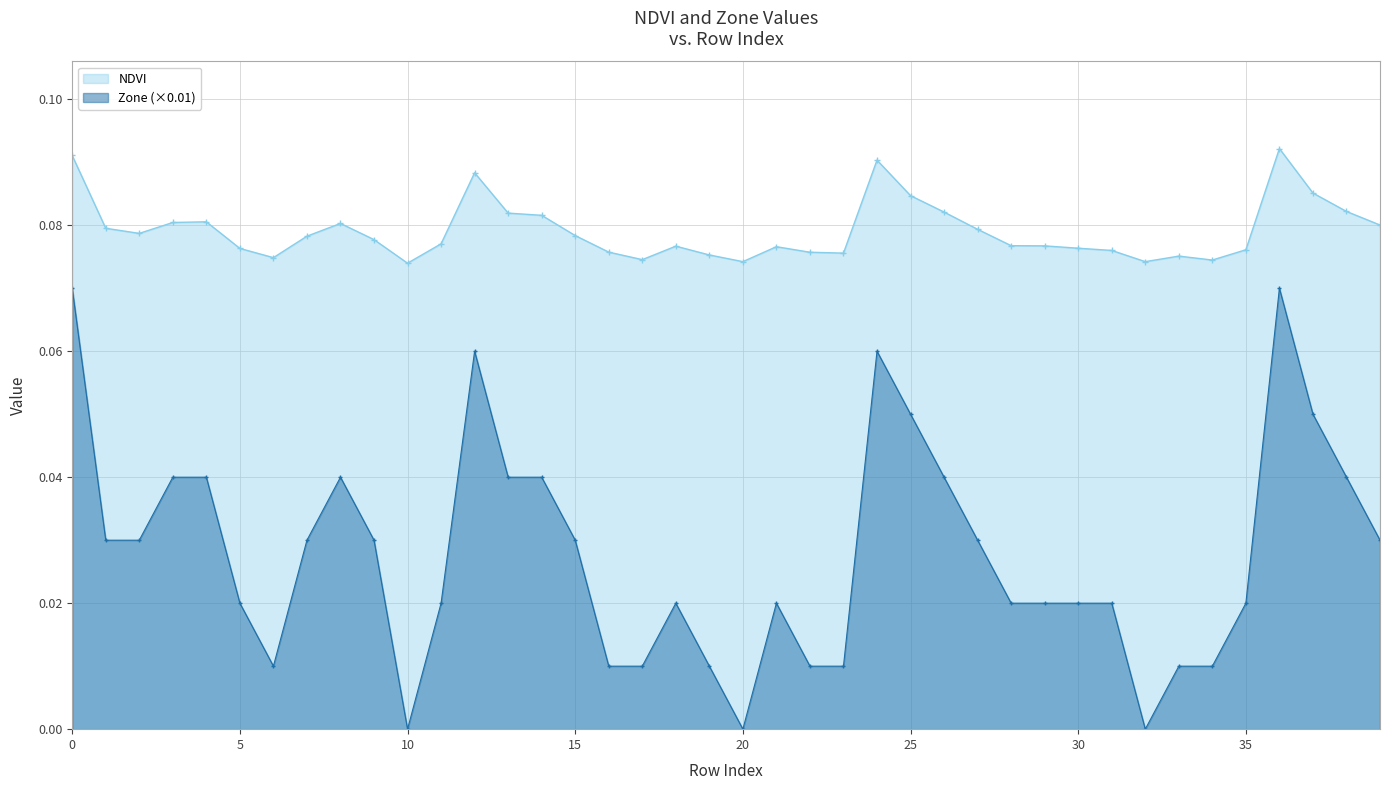

Which series changed the most between 4 and 26?

NDVI